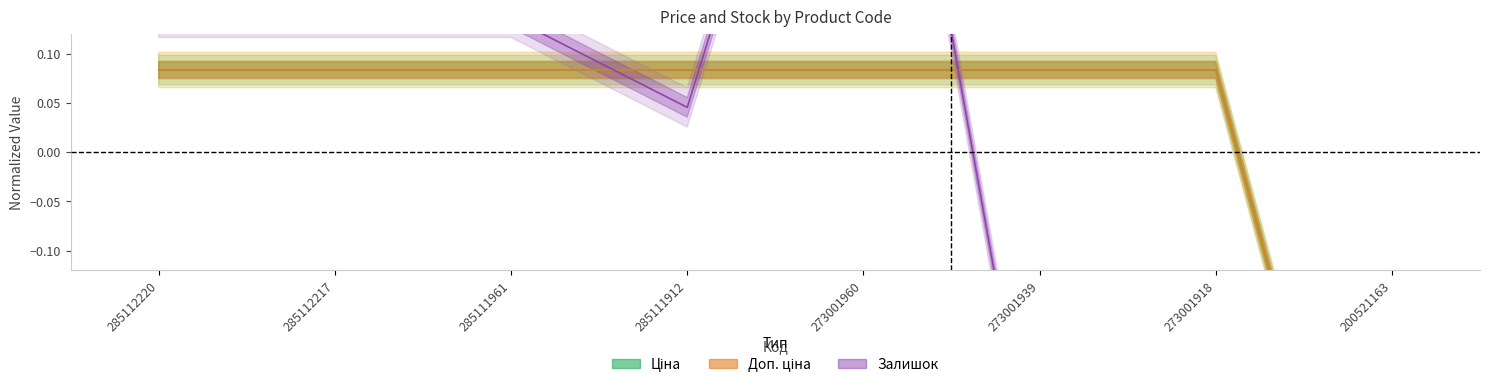

Count the Ціна values in the range 0 to 1.

7